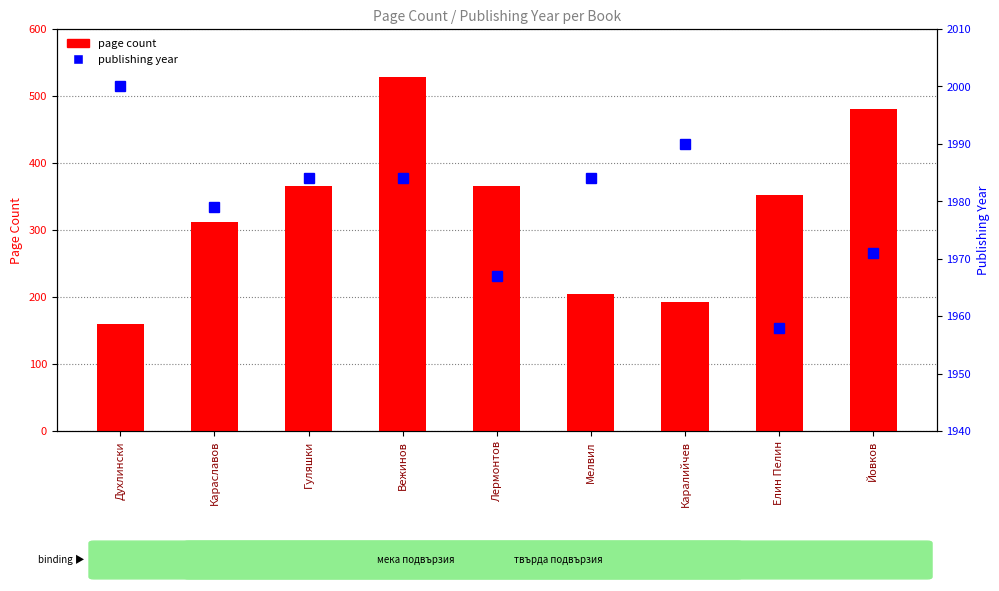

What is the label of the 6th bar from the left?

Мелвил